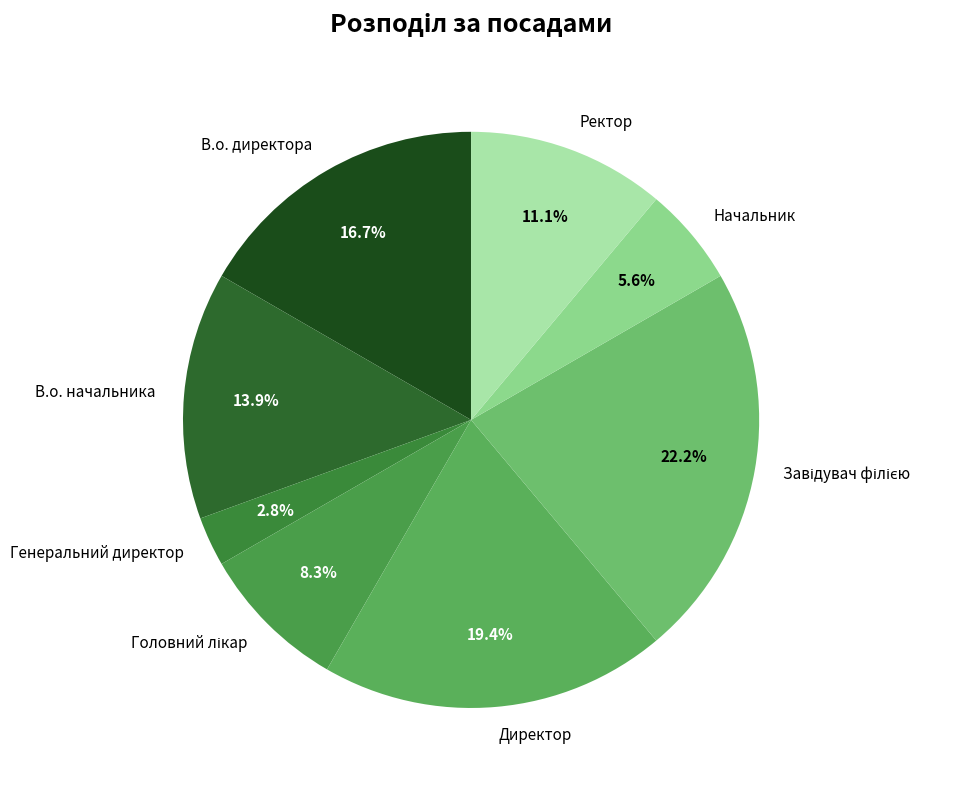

How many segments does this pie chart have?

8